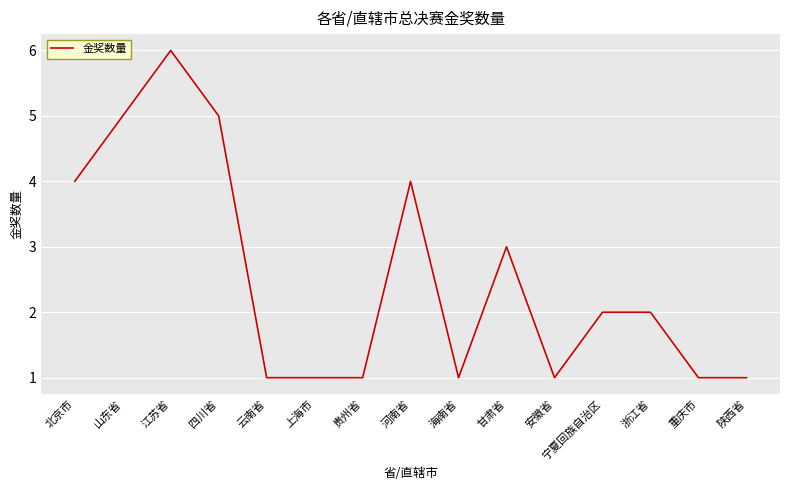

What is the sum of the values at 重庆市 and 上海市?

2